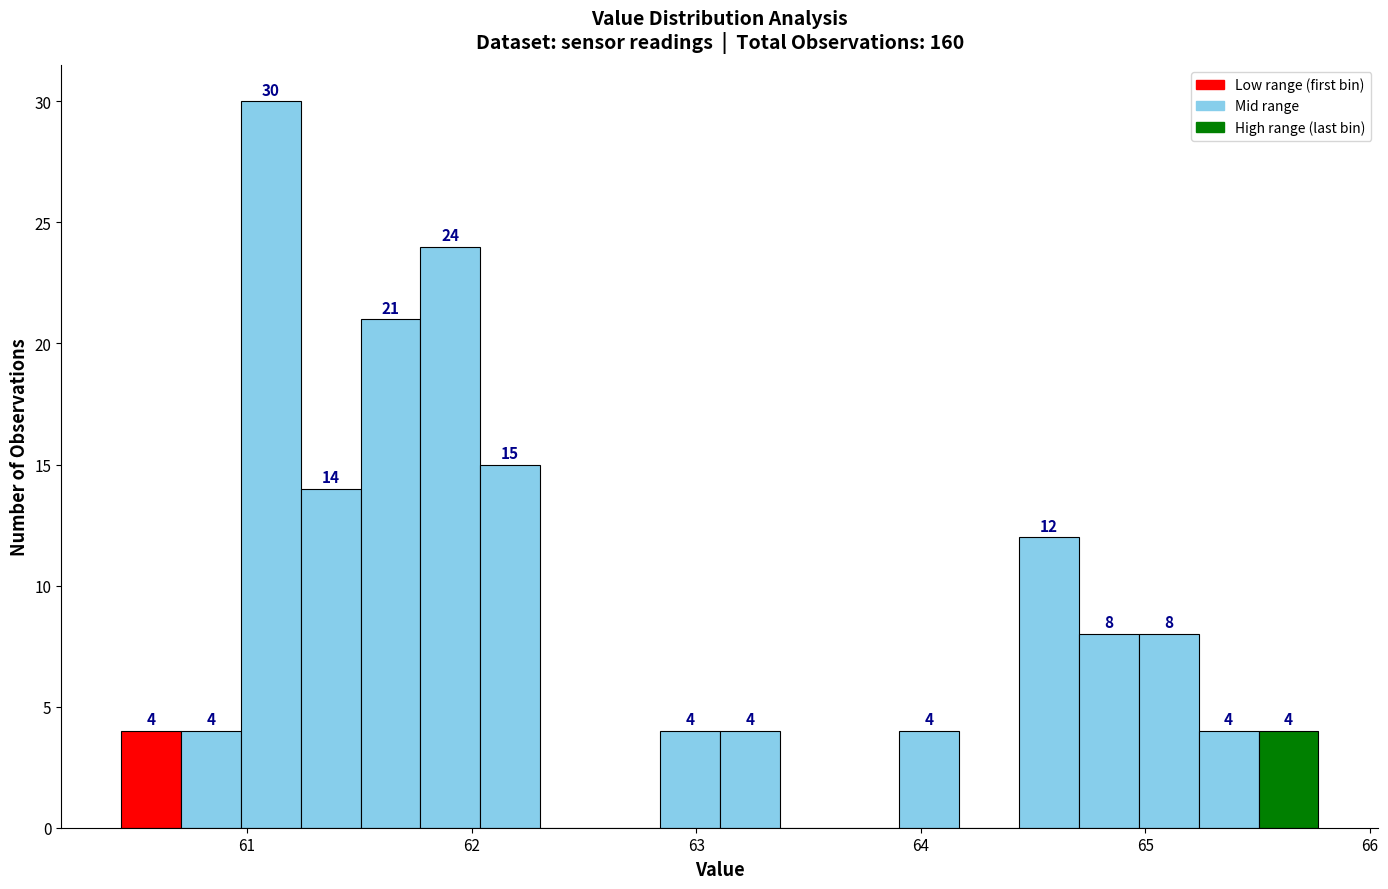

Read against the x-axis, roughly where is the centre of the tallest bar?

61.1